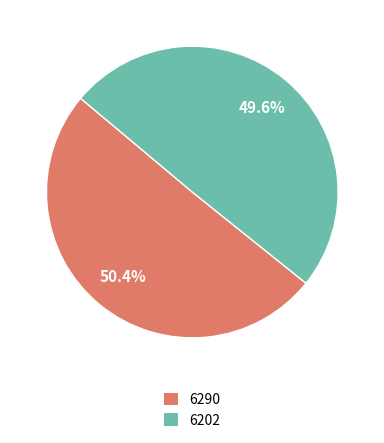

Is it true that 6290 is 38% of the pie?

False